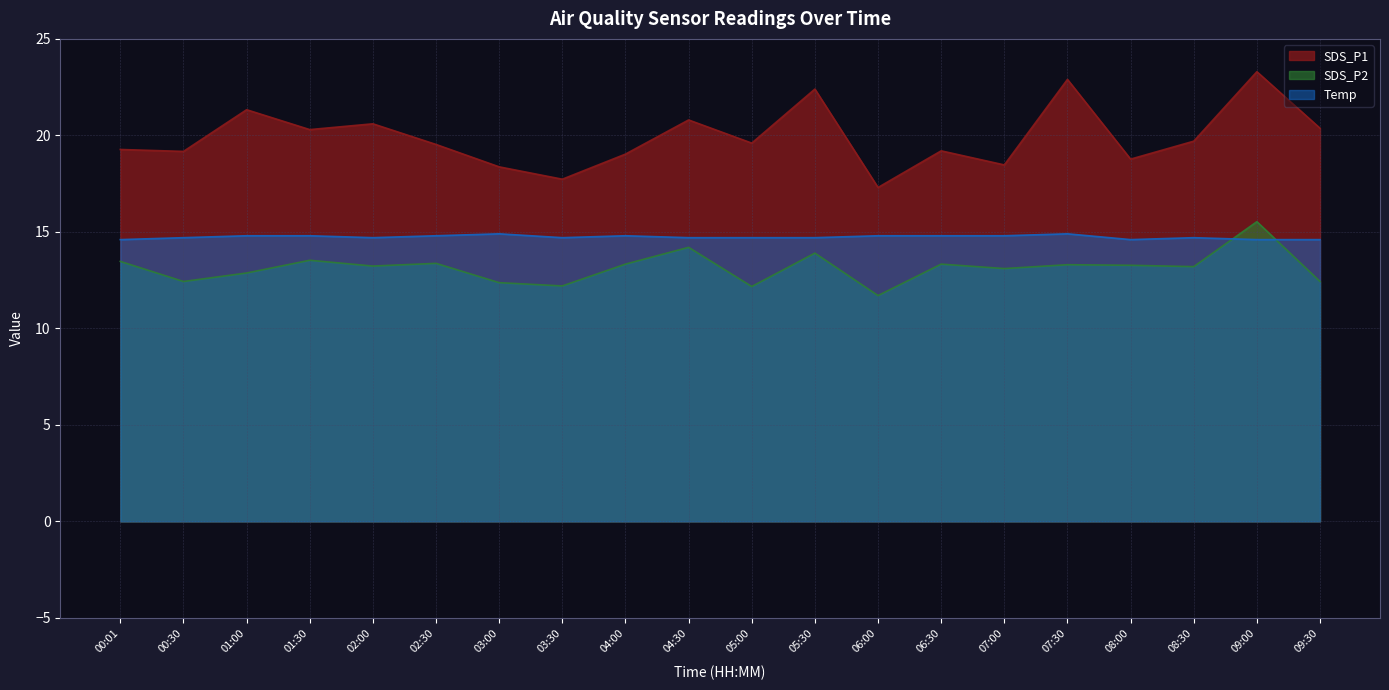

Rank the series by their average value, from lowest to highest.

SDS_P2, Temp, SDS_P1